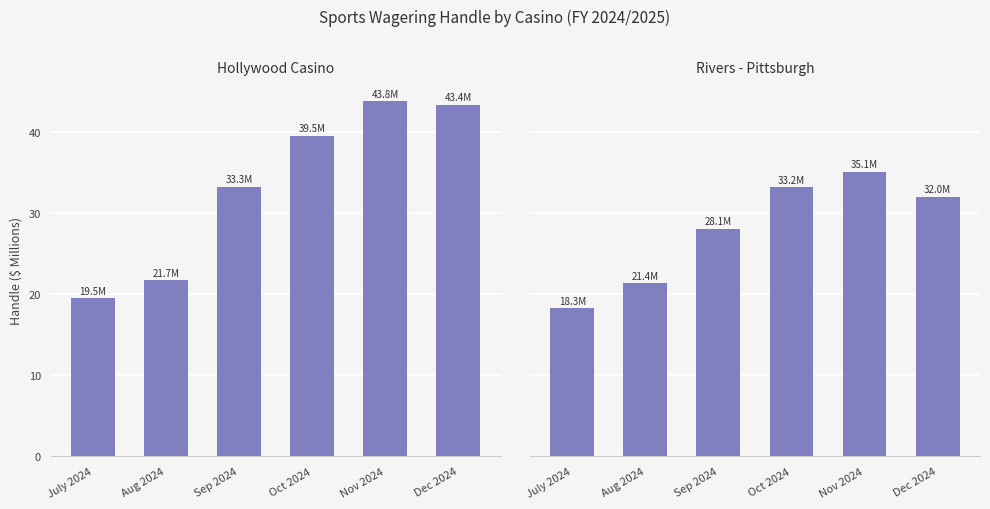

At which category is the sum across all series the highest?

Nov 2024